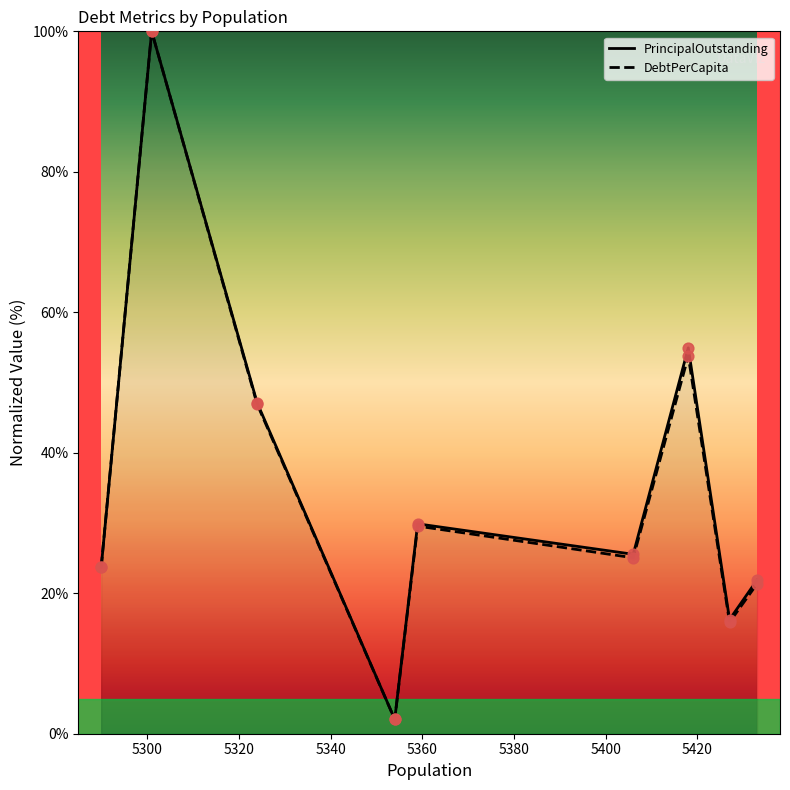

Which series has the largest total across all categories?

PrincipalOutstanding